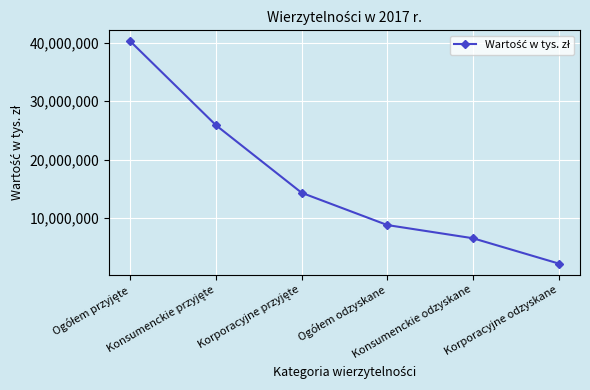

How many categories are shown in the chart?

6